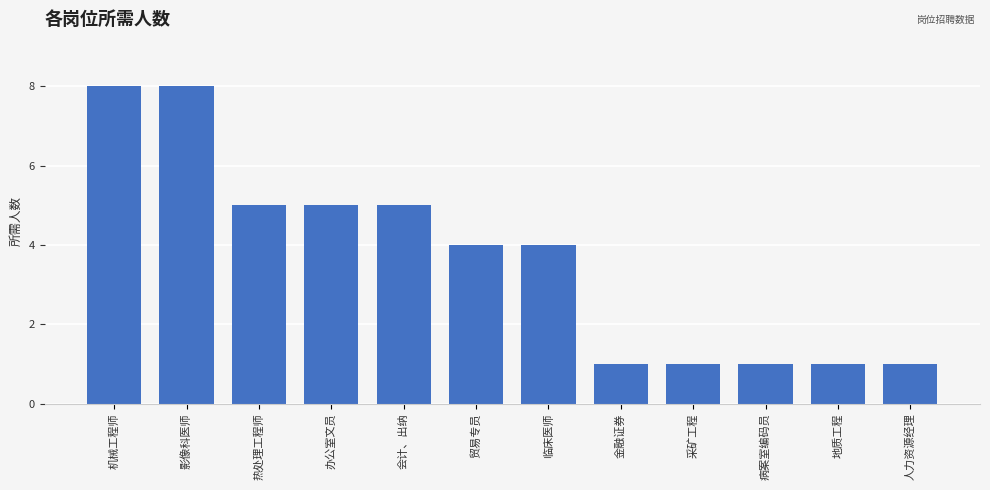

What is the maximum value shown in the chart?

8